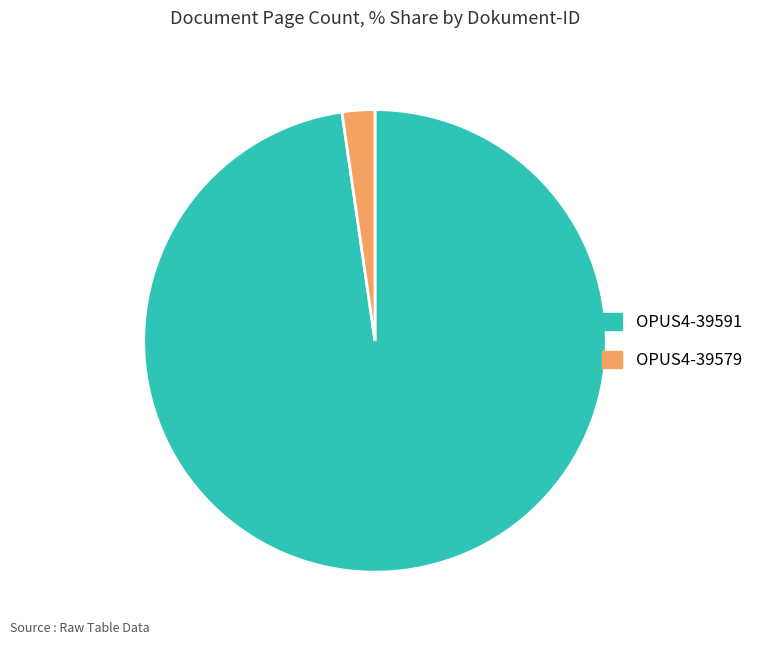

What is the smallest slice in the pie chart?

OPUS4-39579